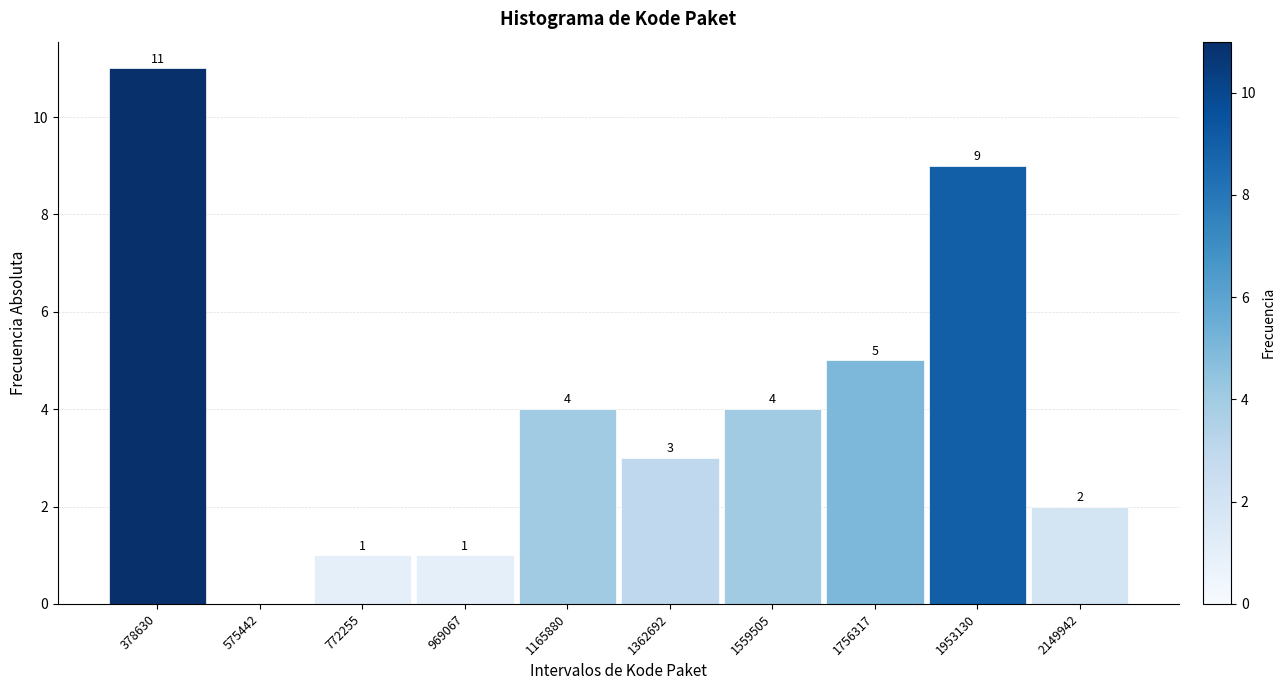

Reading left to right, extract all data points from this chart.

378630=11	575442=0	772255=1	969067=1	1165880=4	1362692=3	1559505=4	1756317=5	1953130=9	2149942=2